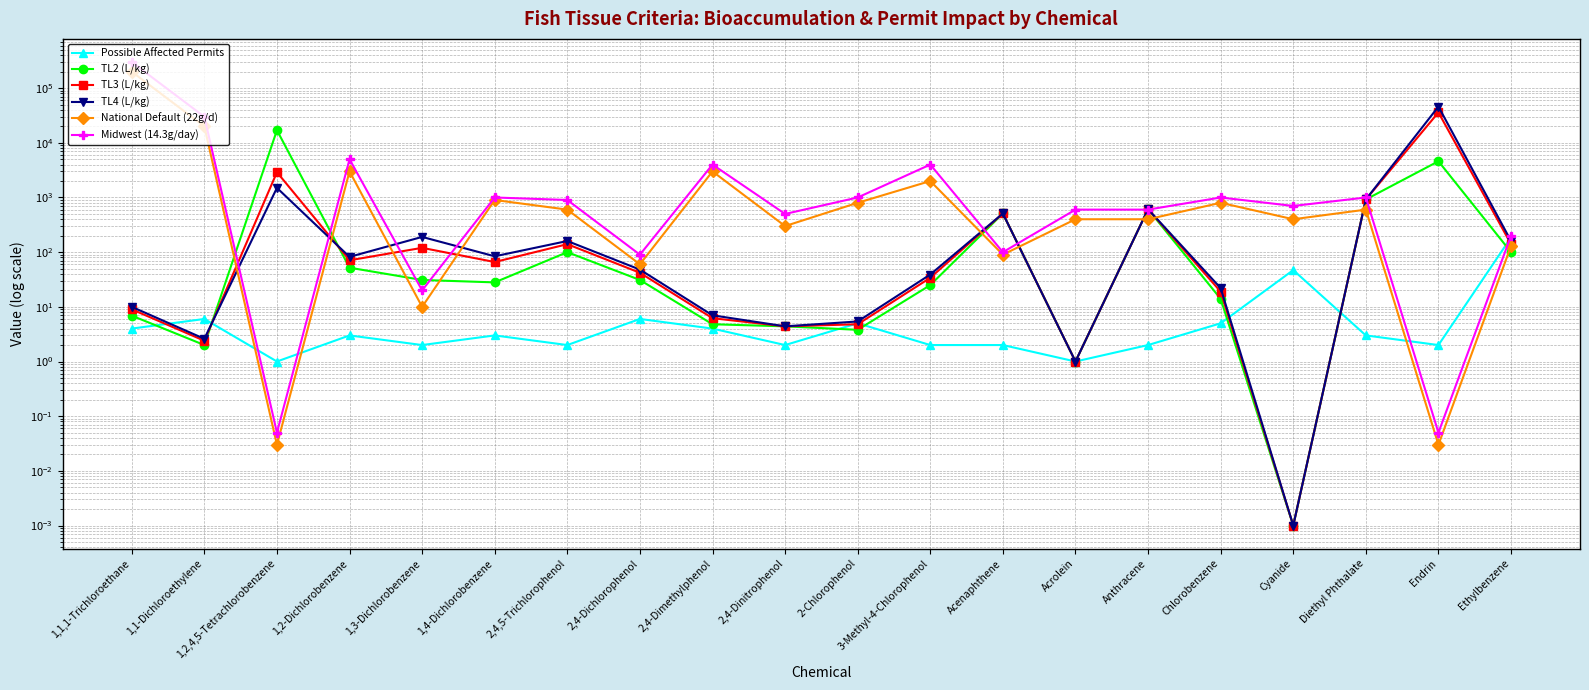

True or false: National Default (22g/d) and Midwest (14.3g/day) intersect in this chart.

False